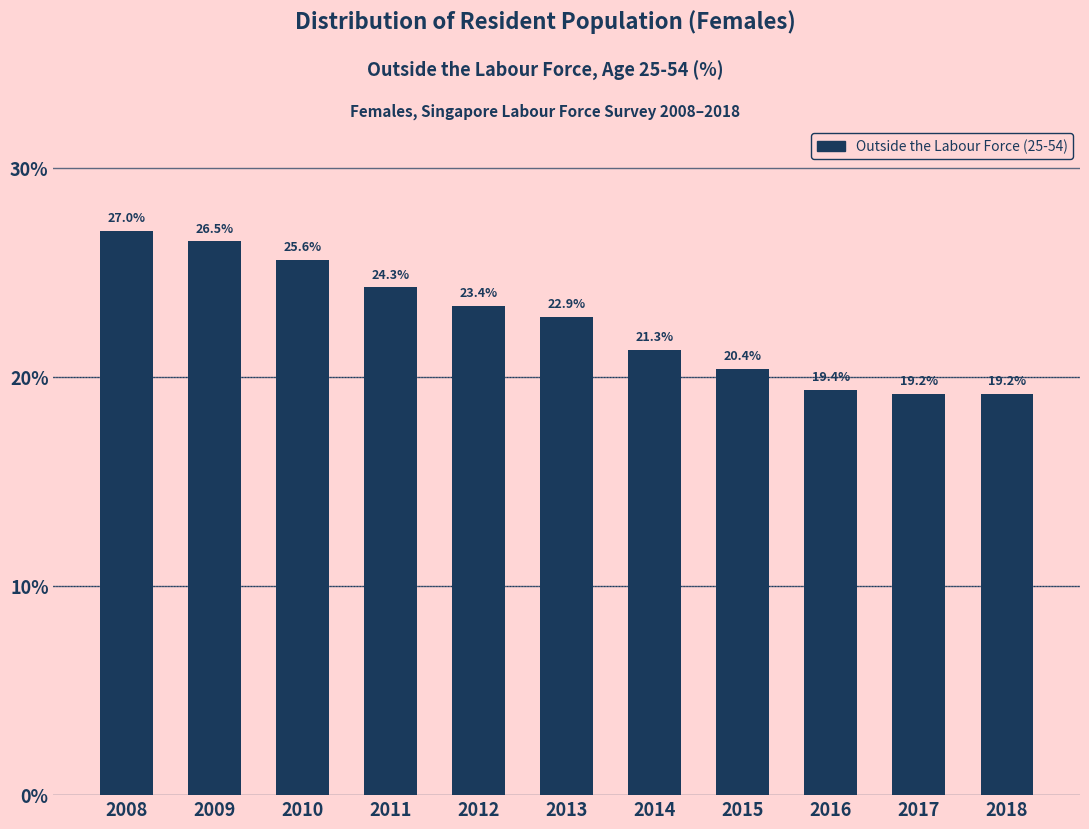

Reading left to right, what are all the values shown in this chart?

2008=27.0	2009=26.5	2010=25.6	2011=24.3	2012=23.4	2013=22.9	2014=21.3	2015=20.4	2016=19.4	2017=19.2	2018=19.2